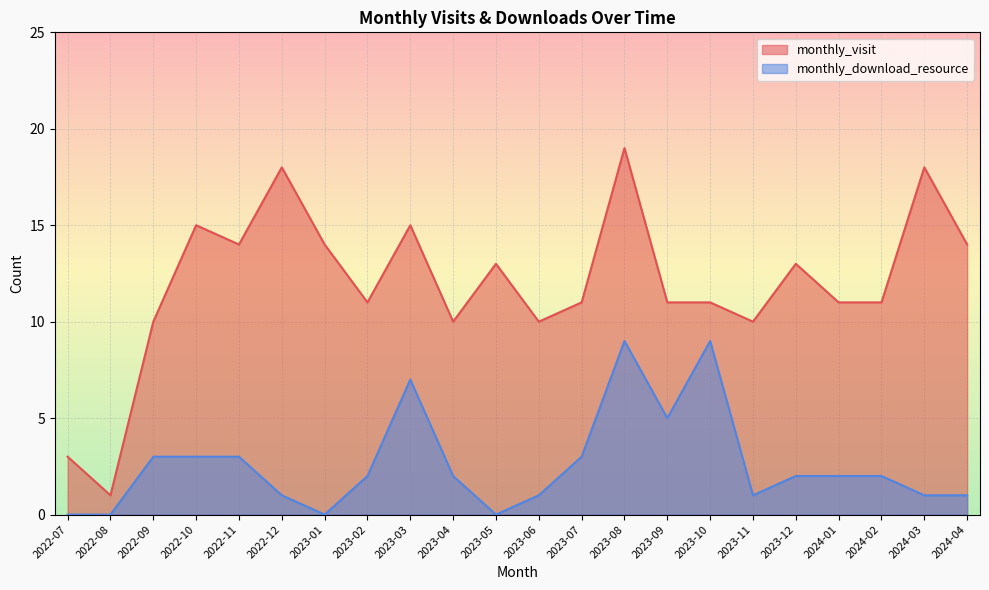

What is the label of the 15th point from the right?

2023-02